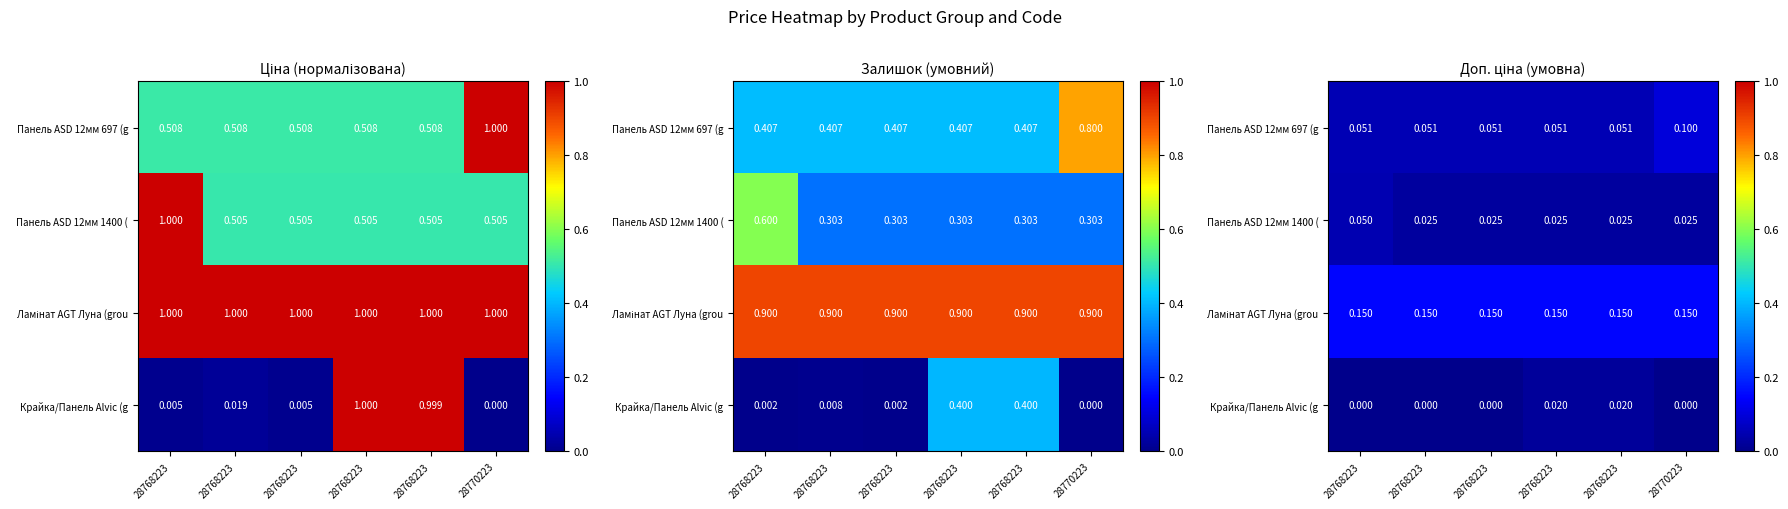

At 28768223, list the series in order from smallest to largest.

Крайка/Панель Alvic (g, Панель ASD 12мм 1400 (, Панель ASD 12мм 697 (g, Ламінат AGT Луна (grou